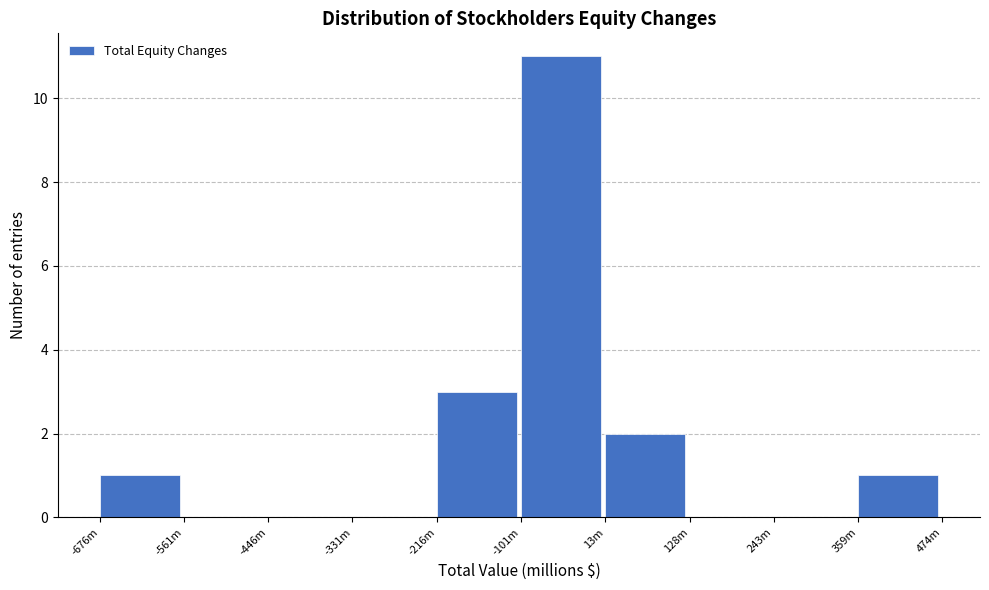

Reading left to right, what are all the values shown in this chart?

-676m=1	-561m=0	-446m=0	-331m=0	-216m=3	-101m=11	13m=2	128m=0	243m=0	359m=1